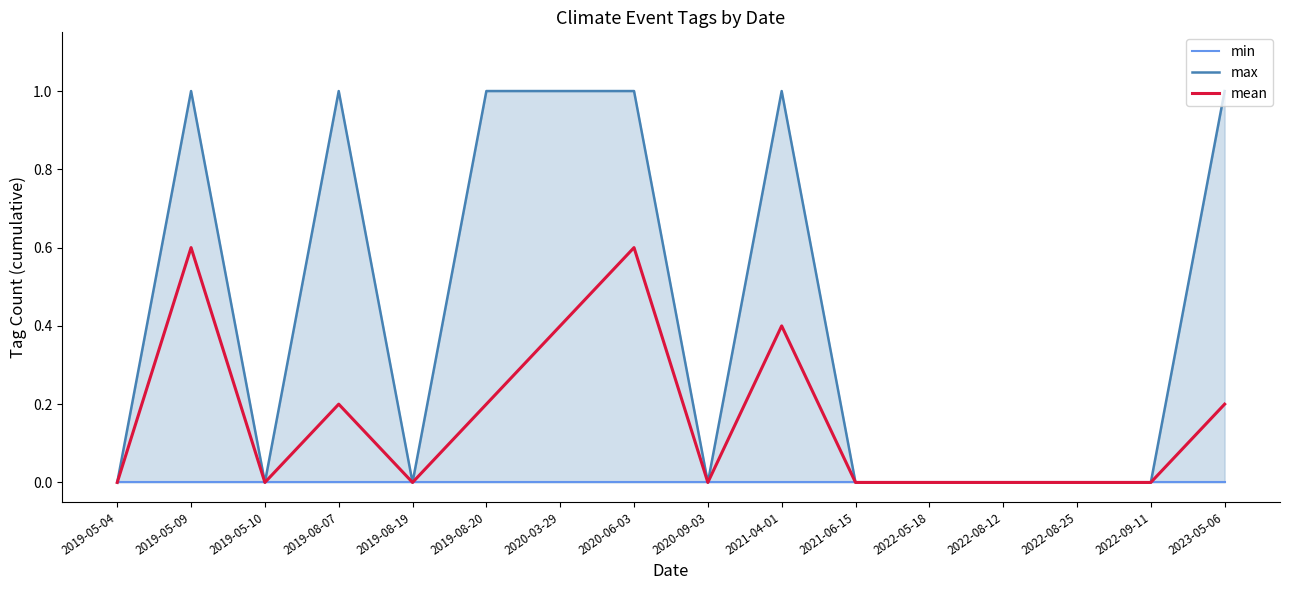

Which has a higher value, 2019-08-19 or 2021-04-01?

2019-08-19